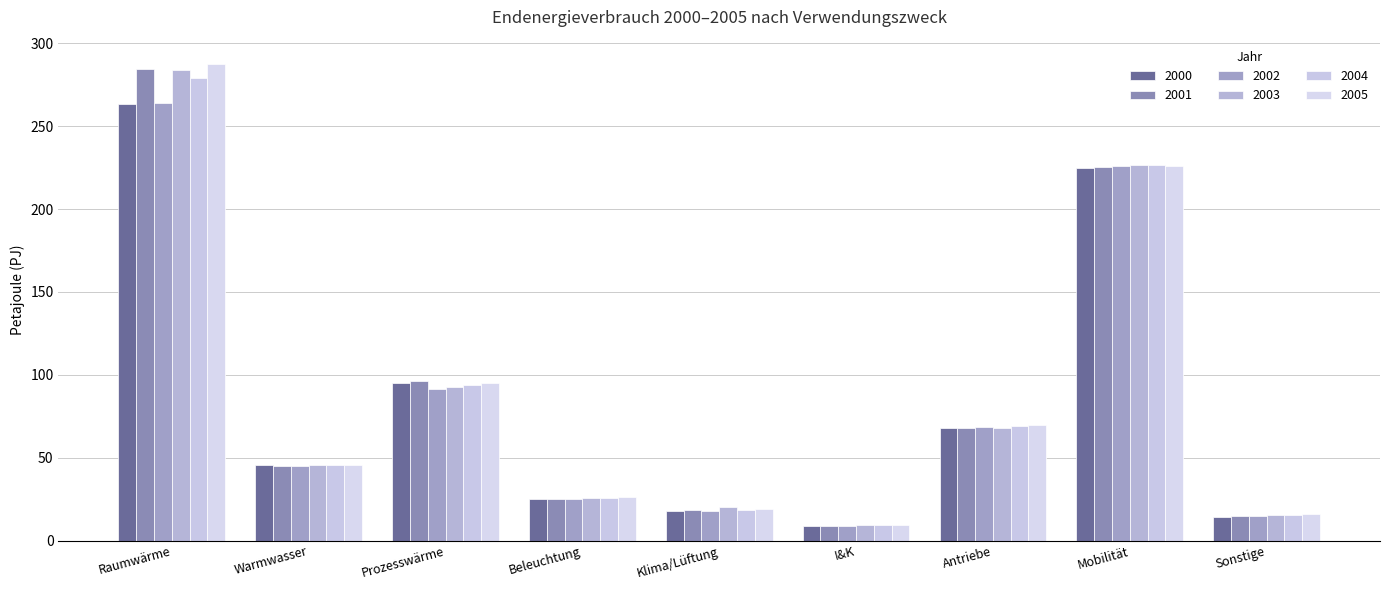

Reading left to right, list all the values displayed in this chart.

2000: Raumwärme=263.6	Warmwasser=45.5	Prozesswärme=95.0	Beleuchtung=25.0	Klima/Lüftung=17.9	I&K=8.7	Antriebe=68.1	Mobilität=224.6	Sonstige=14.4
2001: Raumwärme=284.3	Warmwasser=45.1	Prozesswärme=96.1	Beleuchtung=25.2	Klima/Lüftung=18.6	I&K=8.9	Antriebe=68.0	Mobilität=225.1	Sonstige=14.6
2002: Raumwärme=263.9	Warmwasser=45.2	Prozesswärme=91.6	Beleuchtung=25.3	Klima/Lüftung=18.1	I&K=9.1	Antriebe=68.6	Mobilität=226.0	Sonstige=14.8
2003: Raumwärme=283.6	Warmwasser=45.4	Prozesswärme=92.8	Beleuchtung=25.6	Klima/Lüftung=20.0	I&K=9.1	Antriebe=68.0	Mobilität=226.6	Sonstige=15.2
2004: Raumwärme=279.2	Warmwasser=45.4	Prozesswärme=93.9	Beleuchtung=25.9	Klima/Lüftung=18.6	I&K=9.3	Antriebe=69.0	Mobilität=226.6	Sonstige=15.7
2005: Raumwärme=287.8	Warmwasser=45.5	Prozesswärme=95.2	Beleuchtung=26.1	Klima/Lüftung=19.4	I&K=9.5	Antriebe=69.7	Mobilität=225.7	Sonstige=16.2